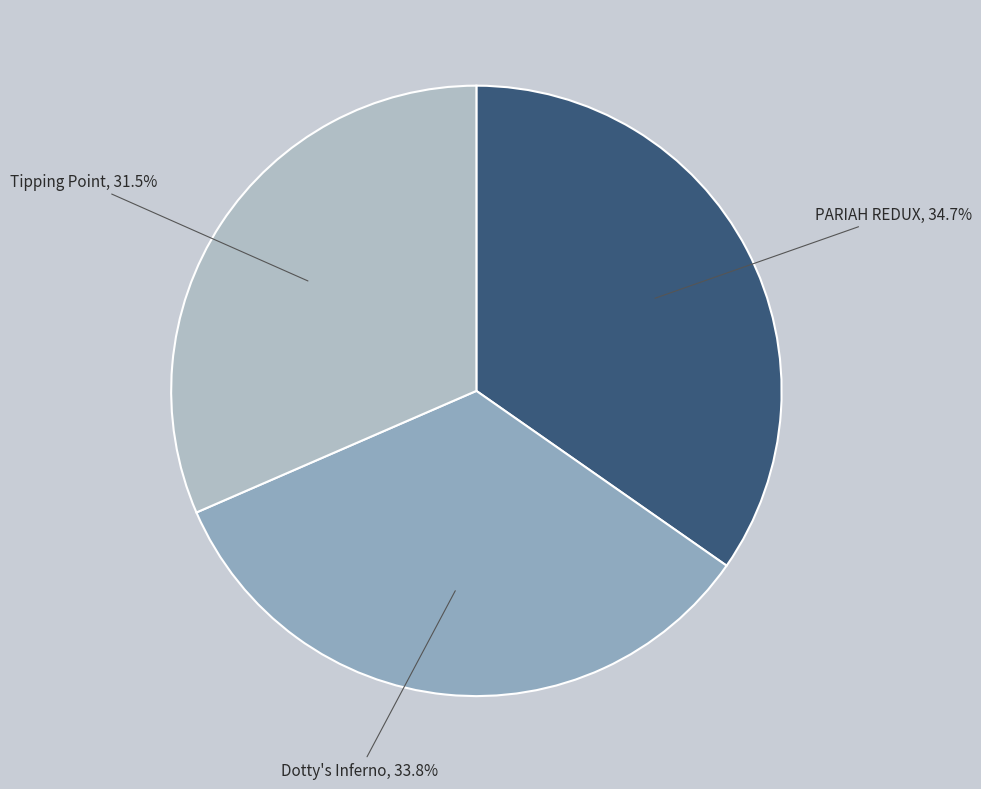

To the nearest percent, what is the difference between the largest and smallest slice percentages?

3%